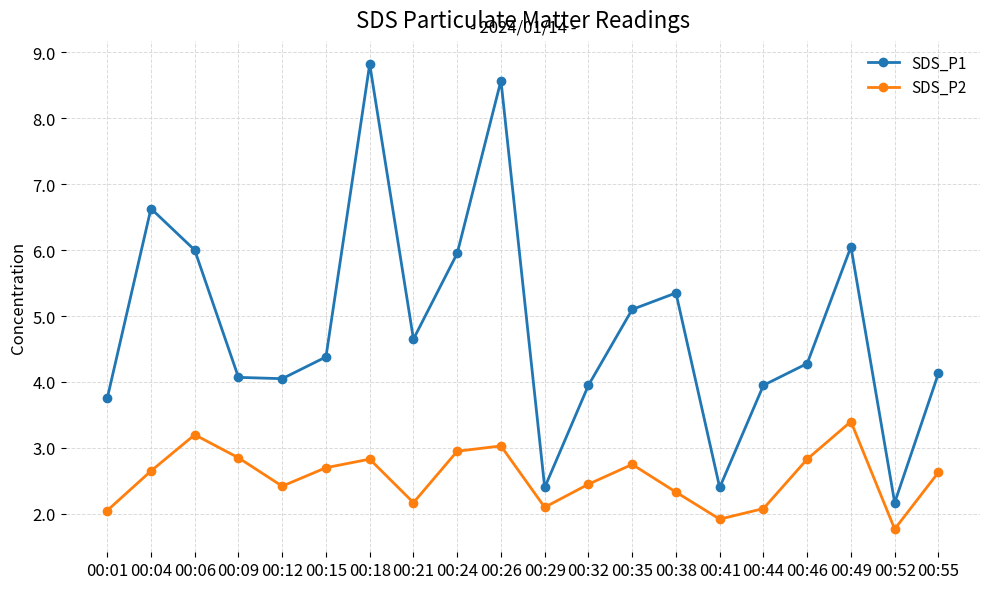

True or false: SDS_P1 and SDS_P2 cross at least once.

False